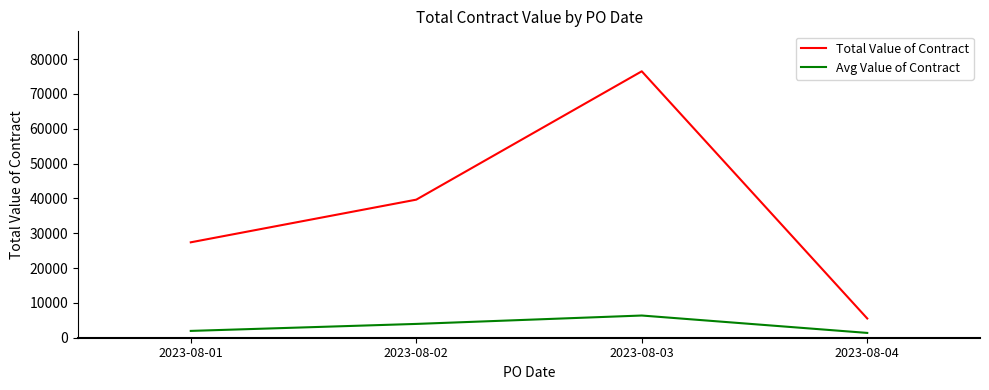

The value of Total Value of Contract at 2023-08-03 is 48957.7. True or false?

False